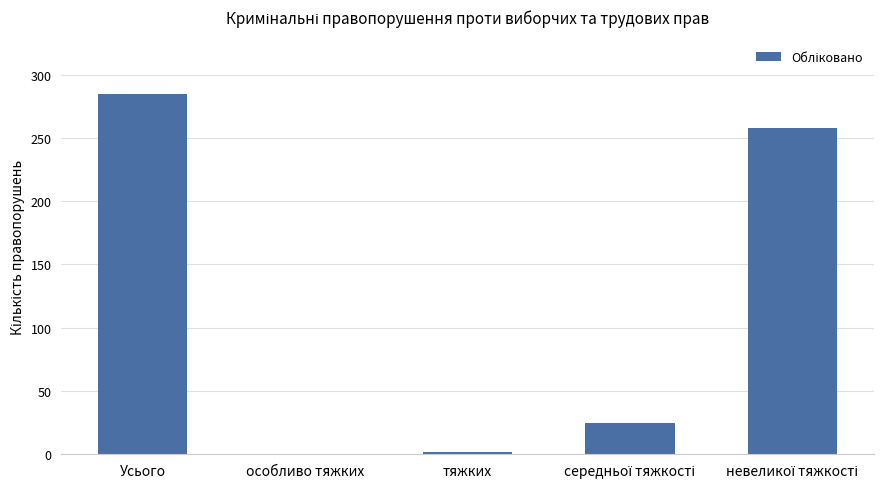

The value at особливо тяжких is 187. True or false?

False